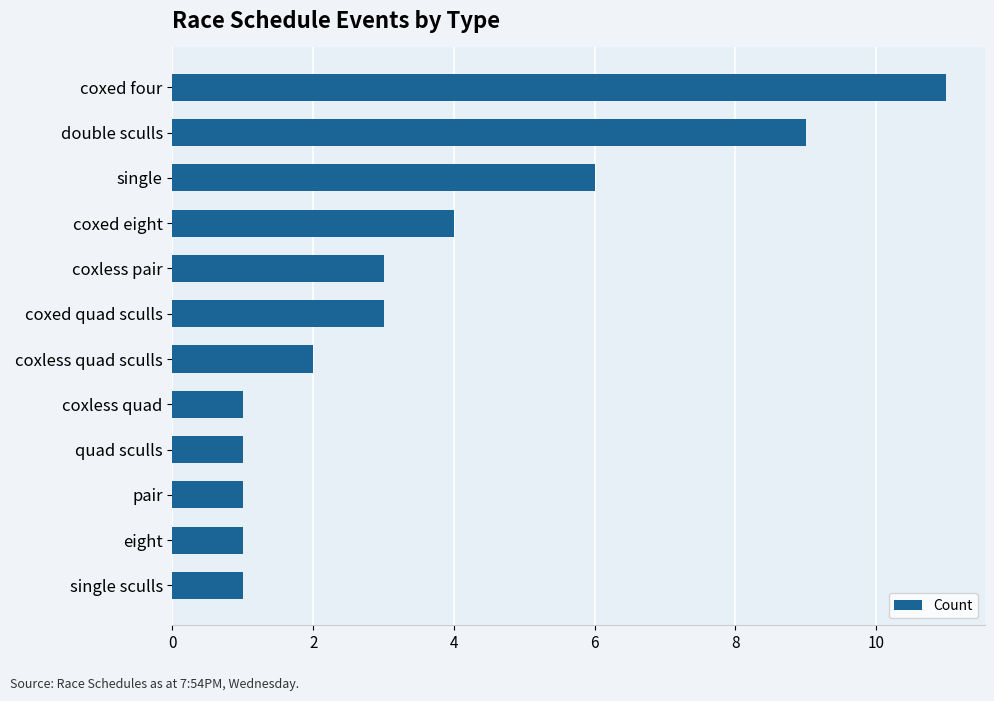

Reading top to bottom, transcribe all the data shown in this chart.

coxed four=11	double sculls=9	single=6	coxed eight=4	coxless pair=3	coxed quad sculls=3	coxless quad sculls=2	coxless quad=1	quad sculls=1	pair=1	eight=1	single sculls=1